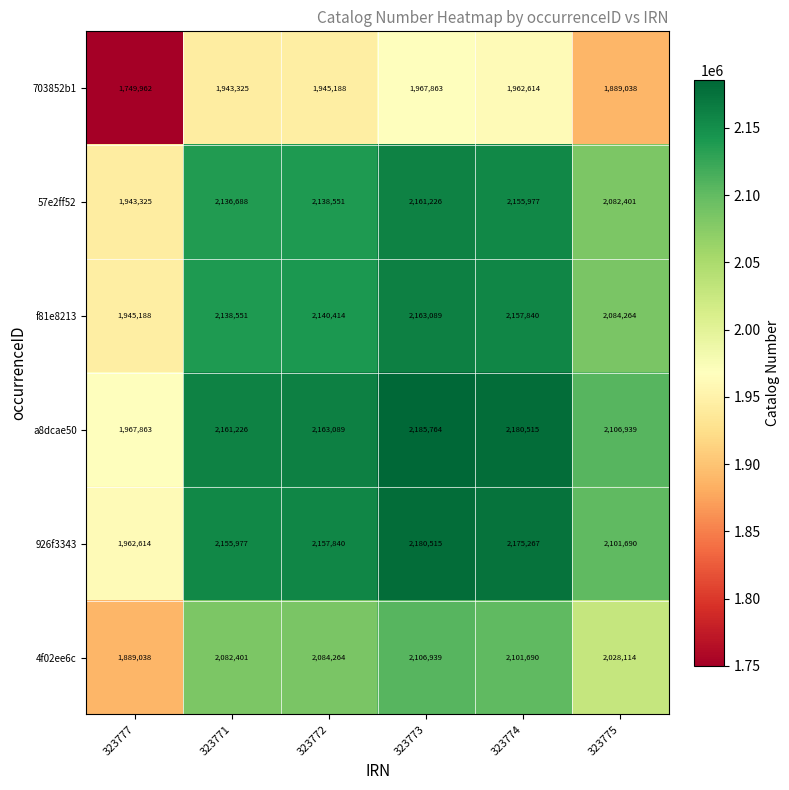

Which category has the highest value in the f81e8213 series?

323773